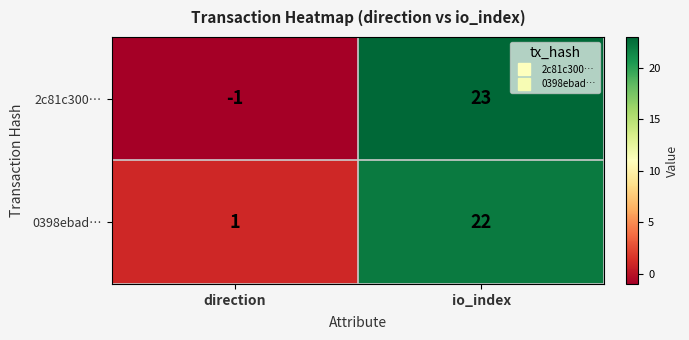

At which label is 0398ebad… closest to 11?

direction